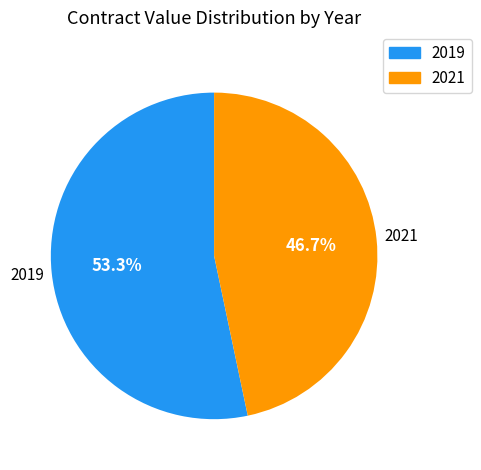

To the nearest percent, what portion does 2021 represent?

47%